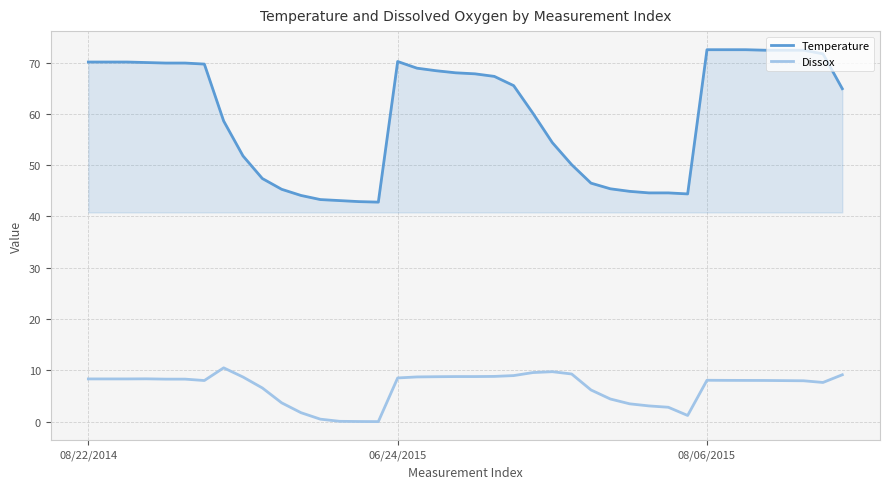

What is the highest value of the Temperature series?

72.5